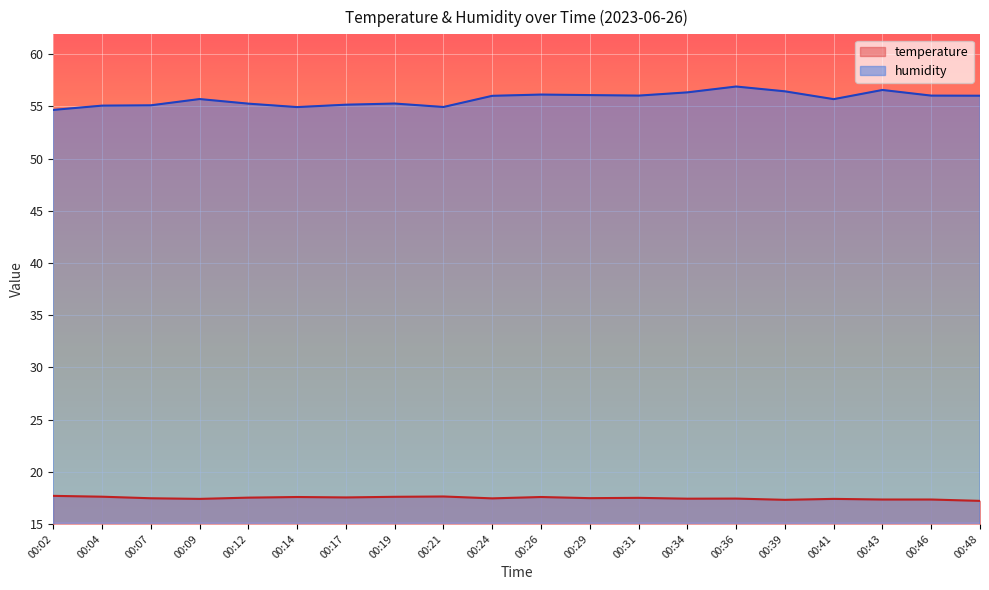

How many lines are shown in the chart?

2